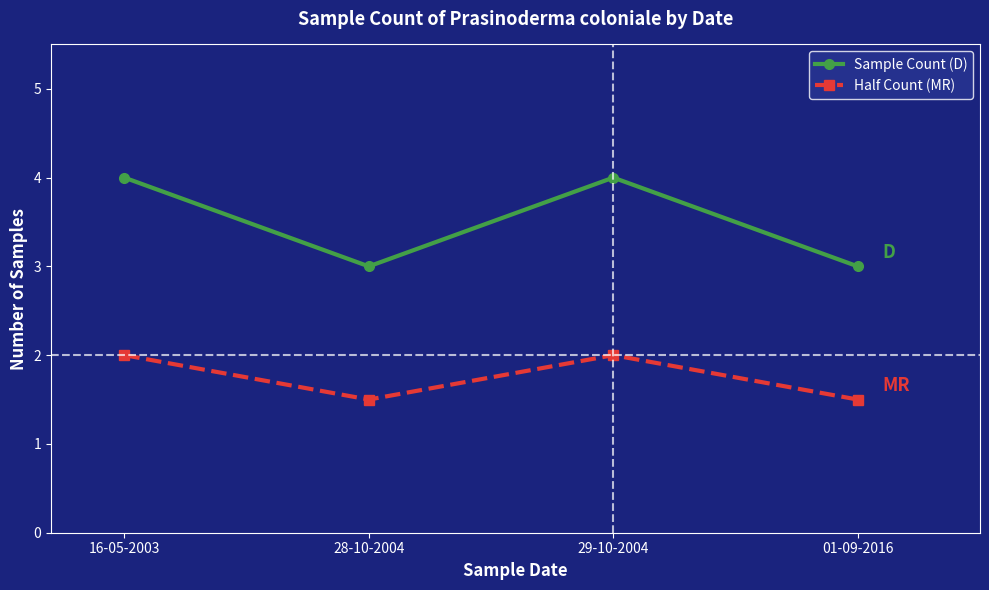

True or false: Half Count (MR) and Sample Count (D) cross at least once.

False